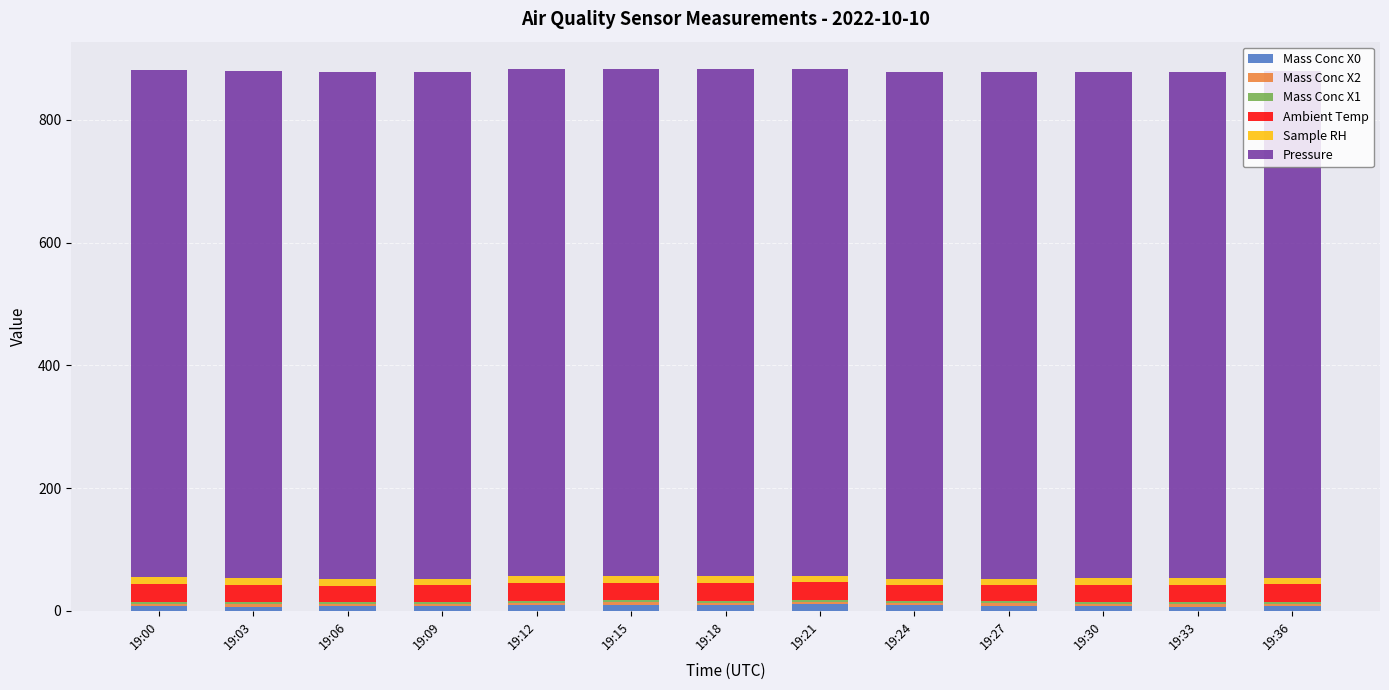

The Mass Conc X0 series shows 7.8 at 19:30. True or false?

True